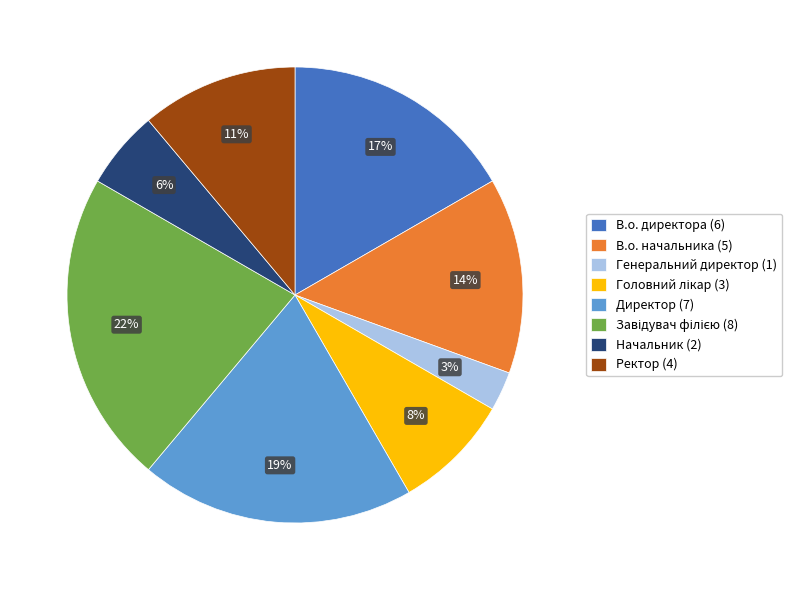

To the nearest percent, what is the combined percentage of В.о. начальника (5) and Ректор (4)?

25%